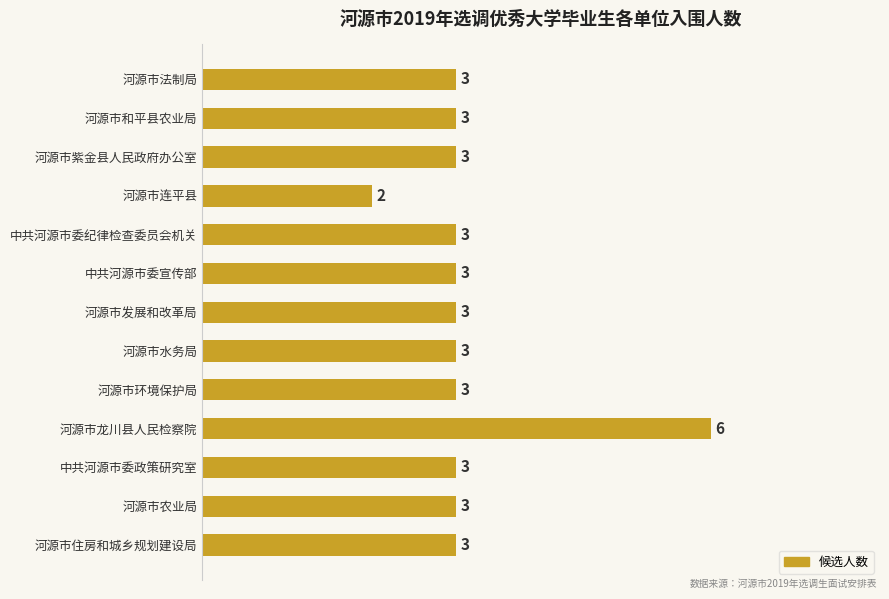

Are the bars horizontal?

Yes